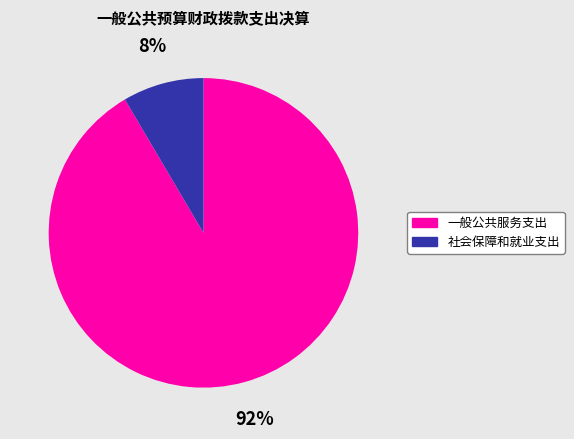

Which has a higher value, 社会保障和就业支出 or 一般公共服务支出?

一般公共服务支出